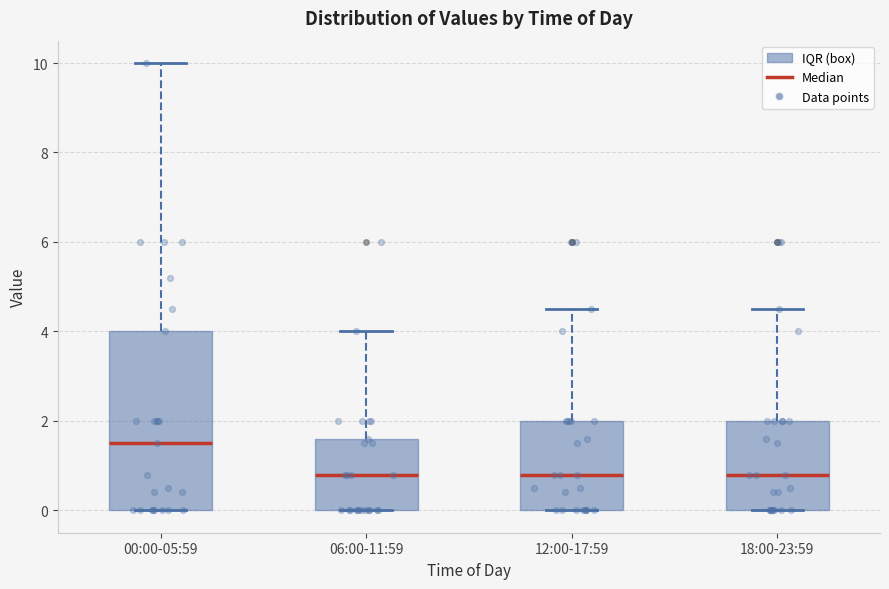

Reading left to right, read every box against the y-axis: the position of its median line, the range the box covers, and the ends of its whiskers. The values are not printed on the chart, so give them approximately, as read against the axis.

00:00-05:59: median 1.6, box 0.0 to 4.0, whiskers 0.0 to 10.0
06:00-11:59: median 0.8, box 0.0 to 1.6, whiskers 0.0 to 4.0
12:00-17:59: median 0.8, box 0.0 to 2.0, whiskers 0.0 to 4.6
18:00-23:59: median 0.8, box 0.0 to 2.0, whiskers 0.0 to 4.6